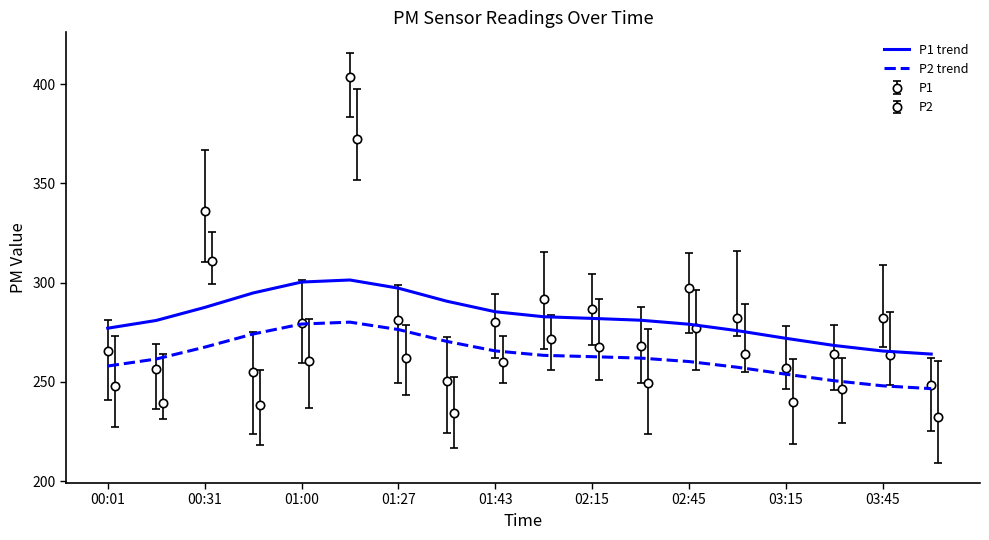

Between 01:00 and 01:27, which series saw the biggest shift?

P1 trend